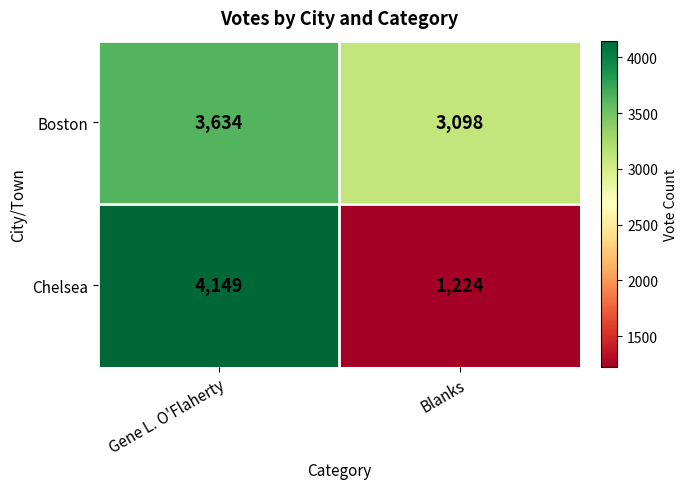

What is the approximate value of Chelsea at Blanks, to the nearest 100?

1200